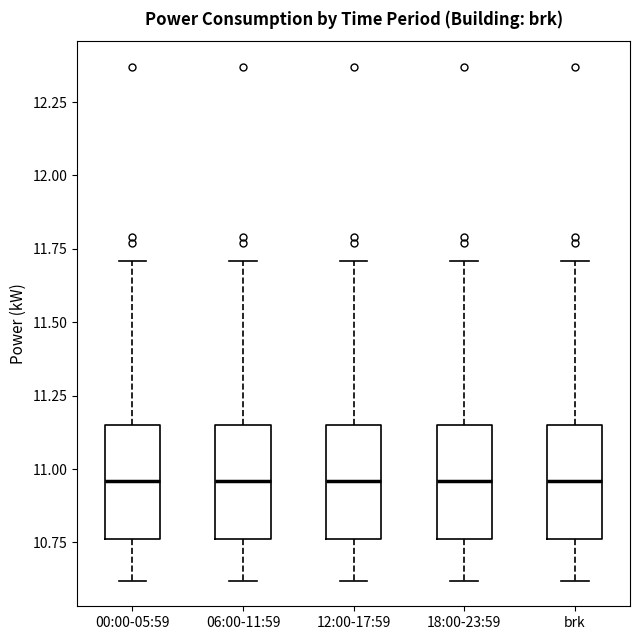

Reading left to right, read every box against the y-axis: the position of its median line, the range the box covers, and the ends of its whiskers. The values are not printed on the chart, so give them approximately, as read against the axis.

00:00-05:59: median 10.95, box 10.75 to 11.15, whiskers 10.60 to 11.70
06:00-11:59: median 10.95, box 10.75 to 11.15, whiskers 10.60 to 11.70
12:00-17:59: median 10.95, box 10.75 to 11.15, whiskers 10.60 to 11.70
18:00-23:59: median 10.95, box 10.75 to 11.15, whiskers 10.60 to 11.70
brk: median 10.95, box 10.75 to 11.15, whiskers 10.60 to 11.70